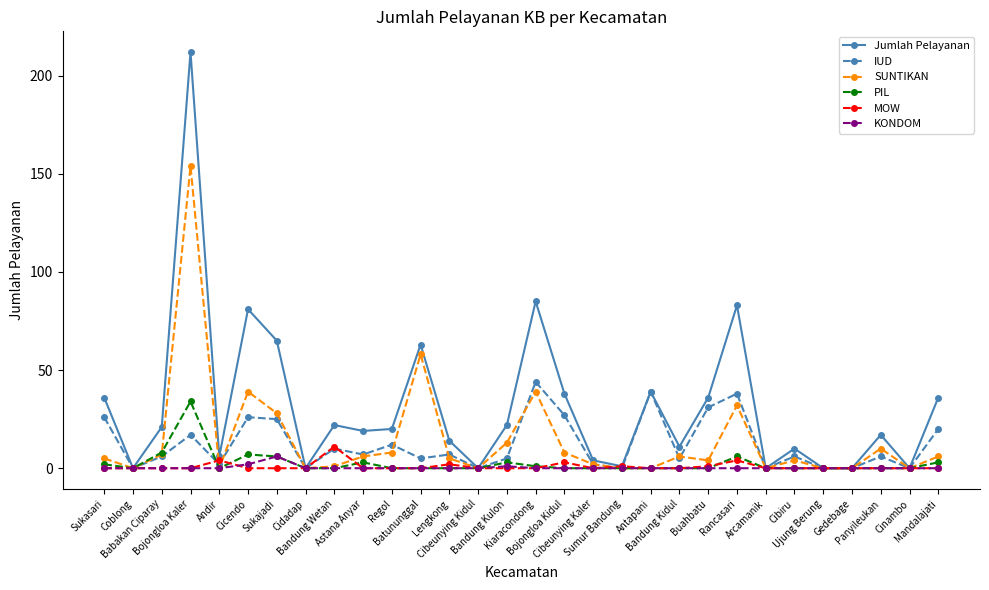

What is the difference between the highest and lowest values at Buahbatu?

36